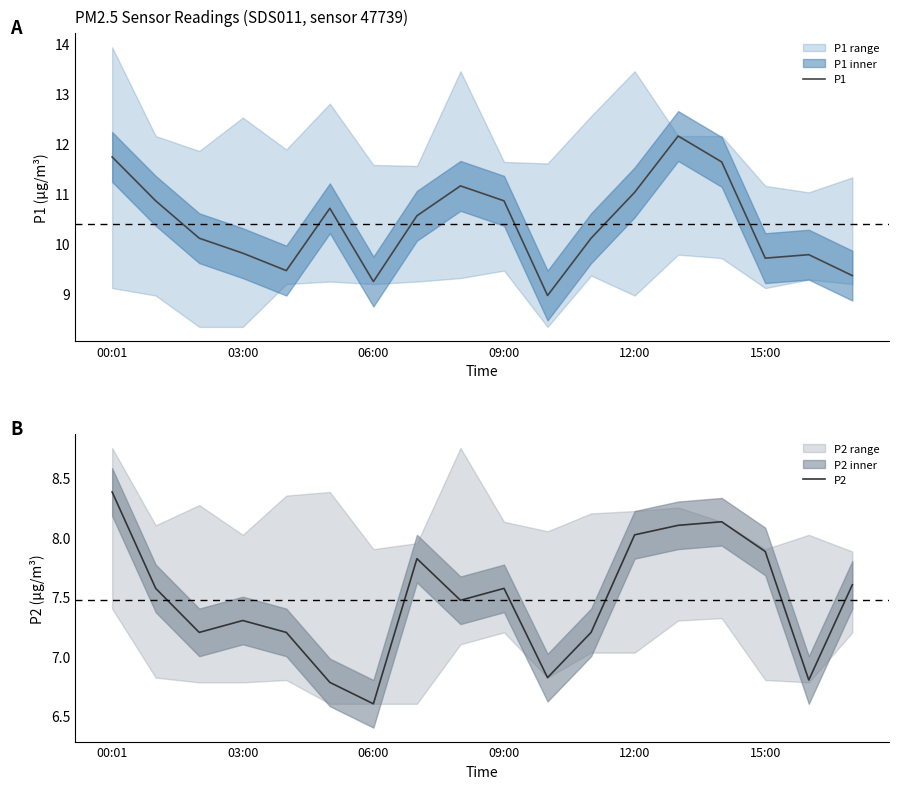

What value does the P1 series have at 06:00?

9.2